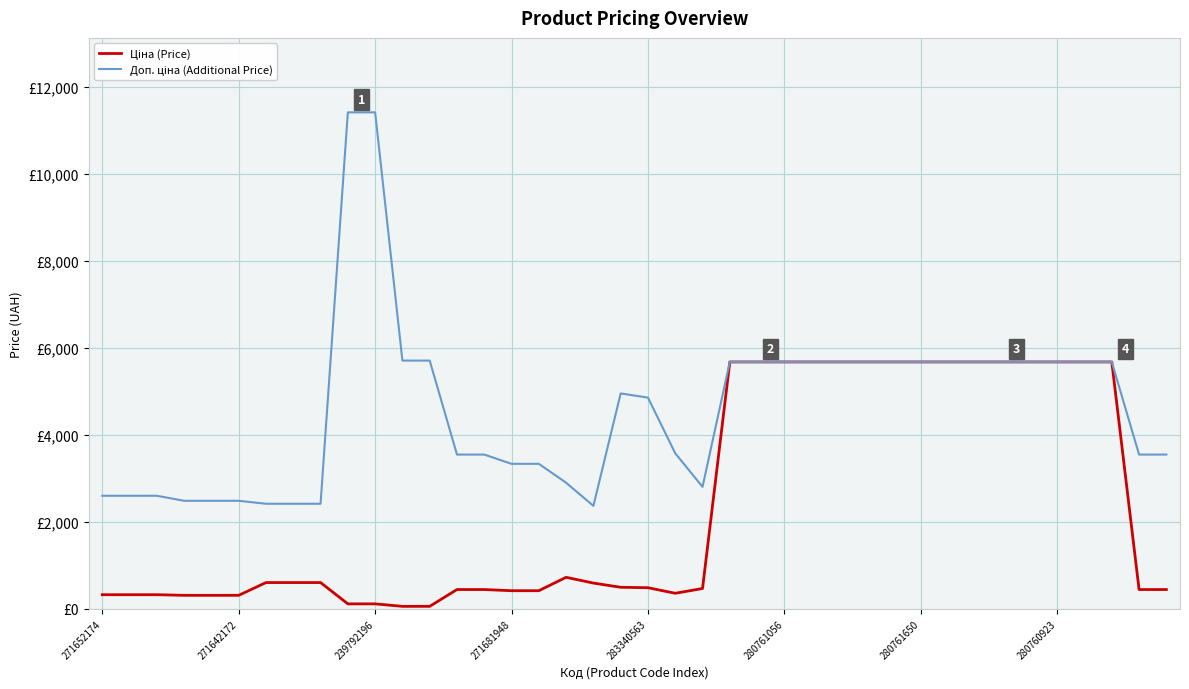

Is this an area chart (filled region under the line)?

No